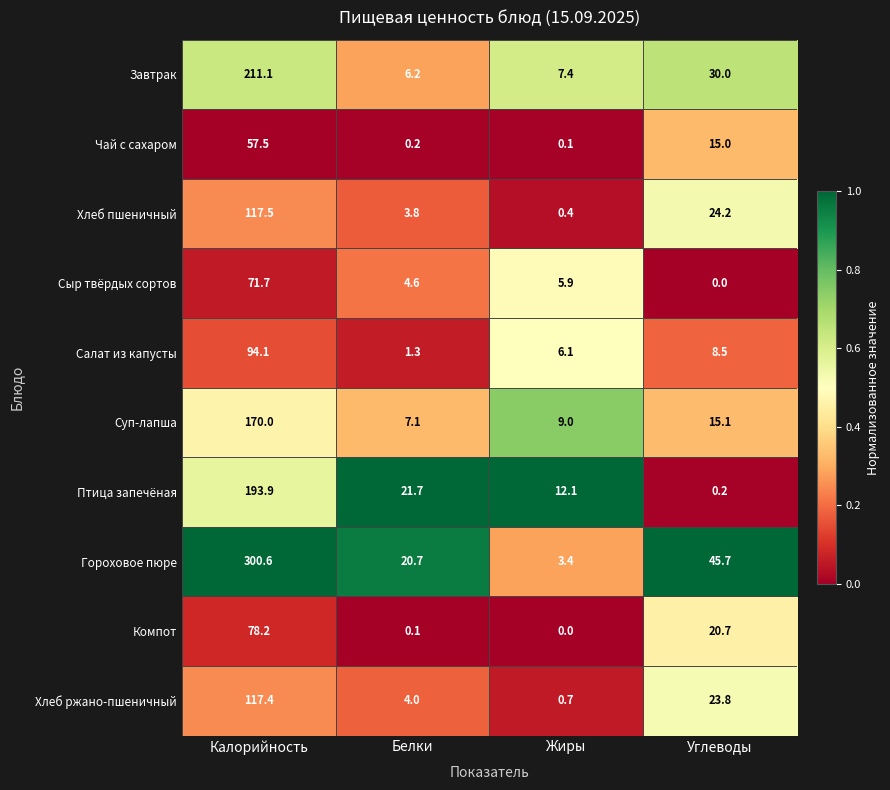

At which category does the chart reach its peak across all series?

Калорийность